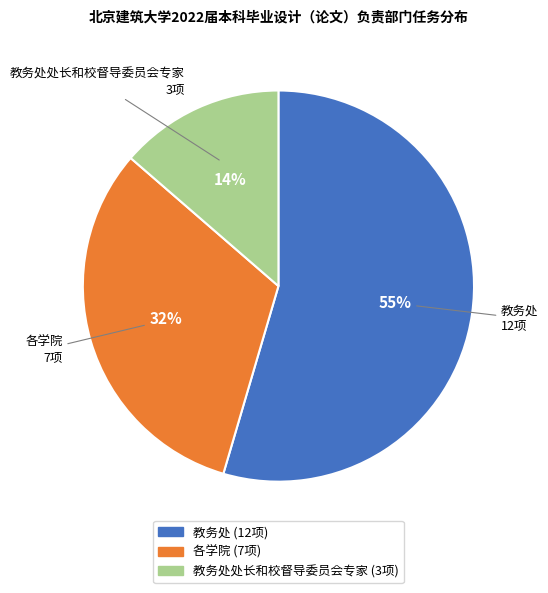

Is there a majority slice in this chart?

Yes